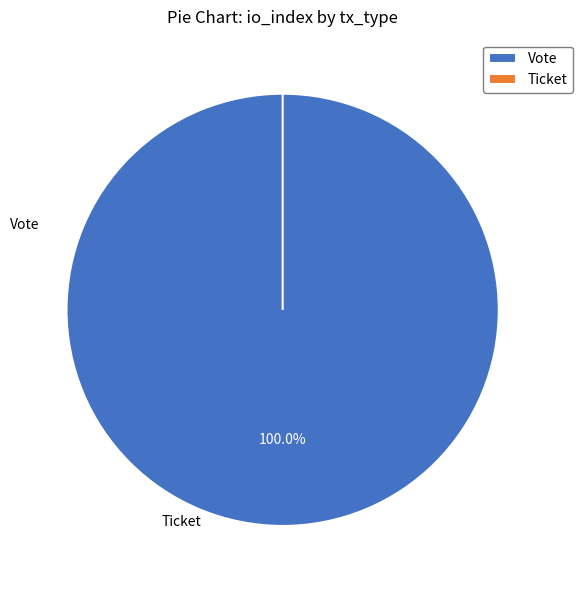

Does any single category account for the majority?

Yes